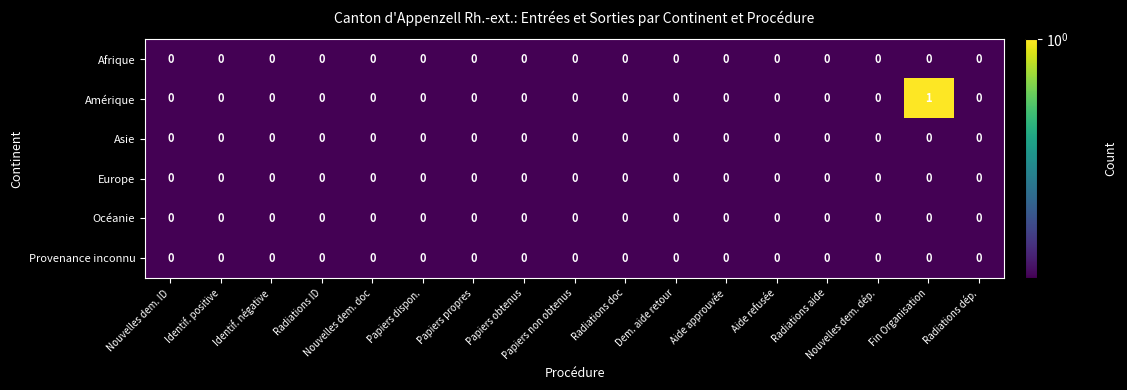

How many distinct data groups are displayed?

6